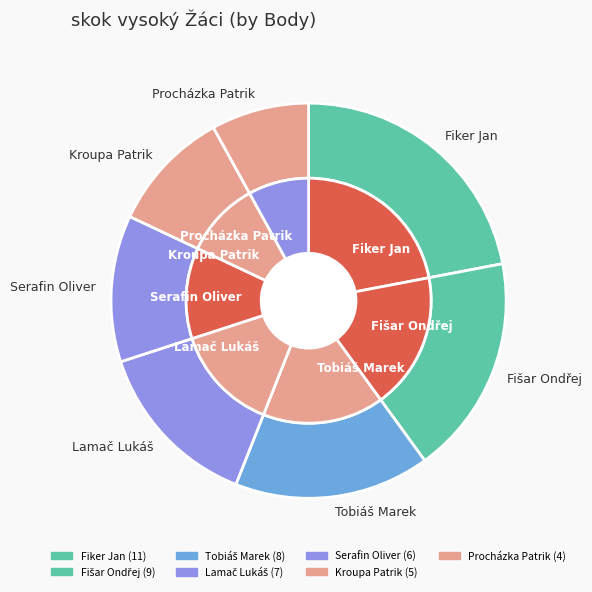

What is the largest slice in the pie chart?

Fiker Jan